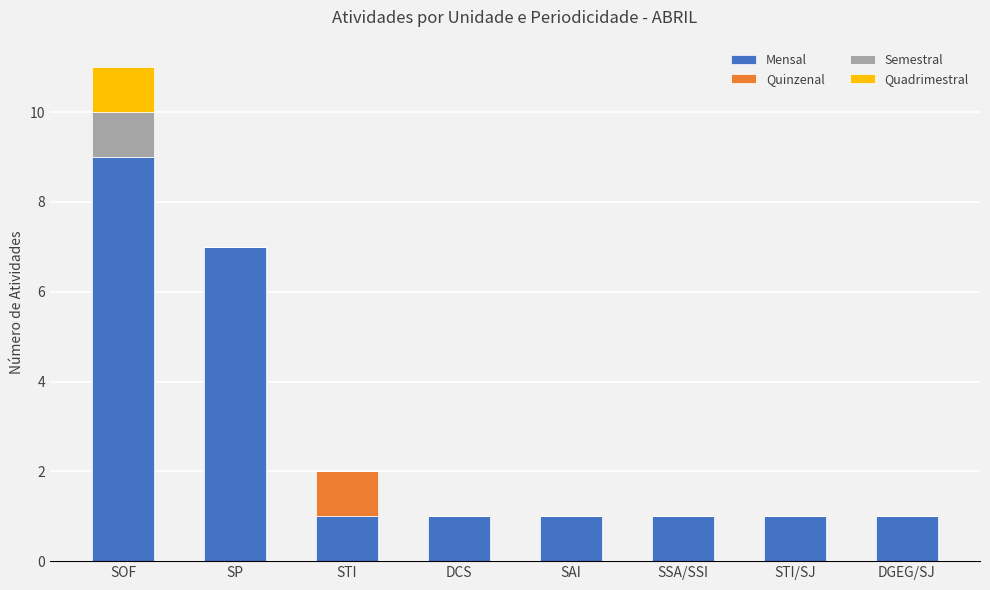

At which label does Mensal reach its peak?

SOF